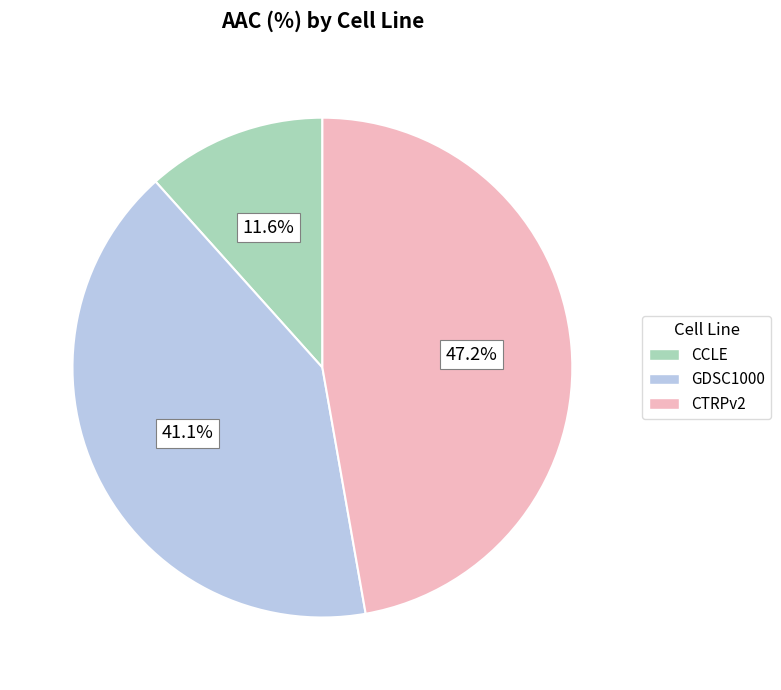

To the nearest percent, what is the difference between the largest and smallest slice percentages?

36%